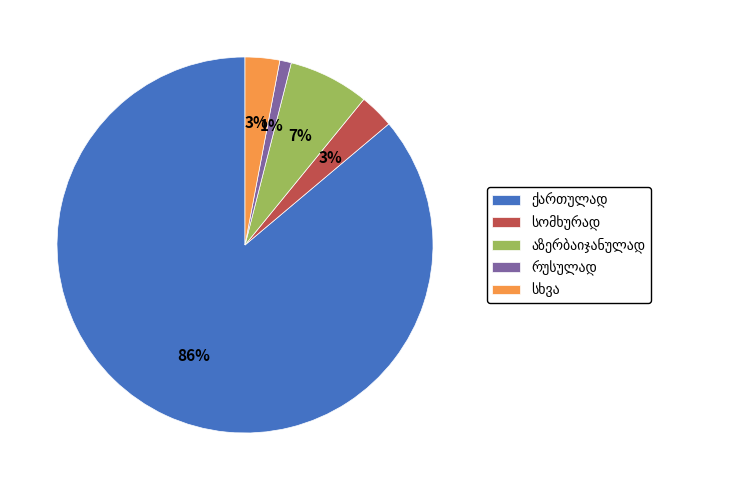

To the nearest percent, what is the average slice percentage?

20%